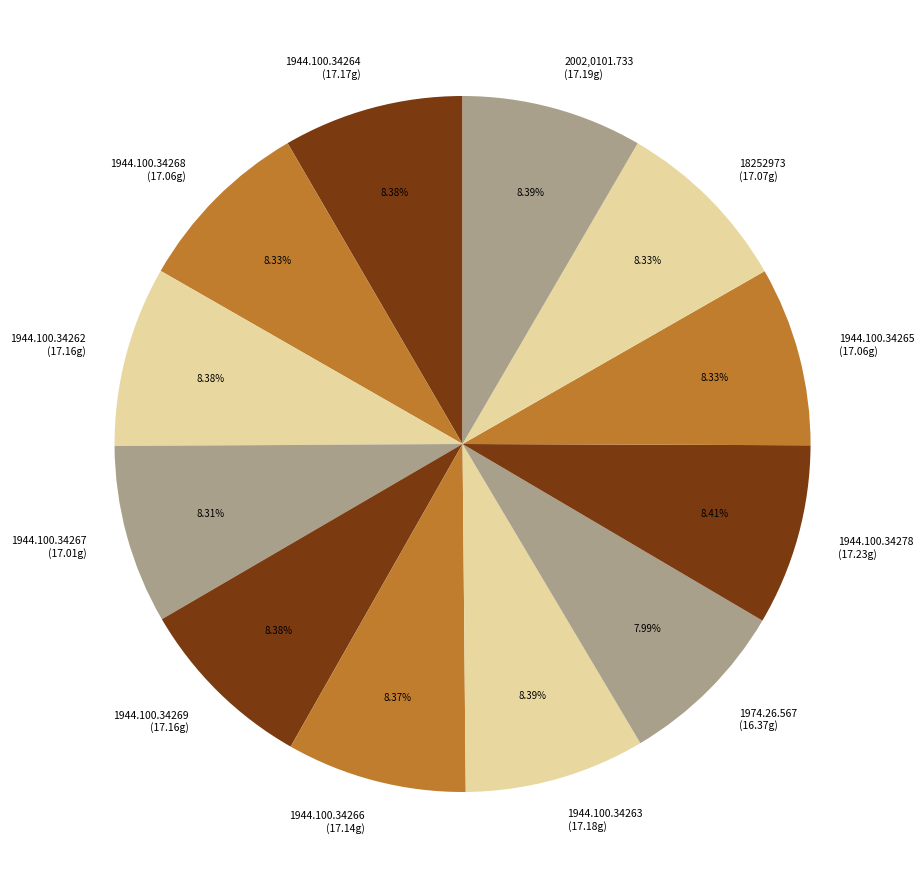

Does any single category account for the majority?

No